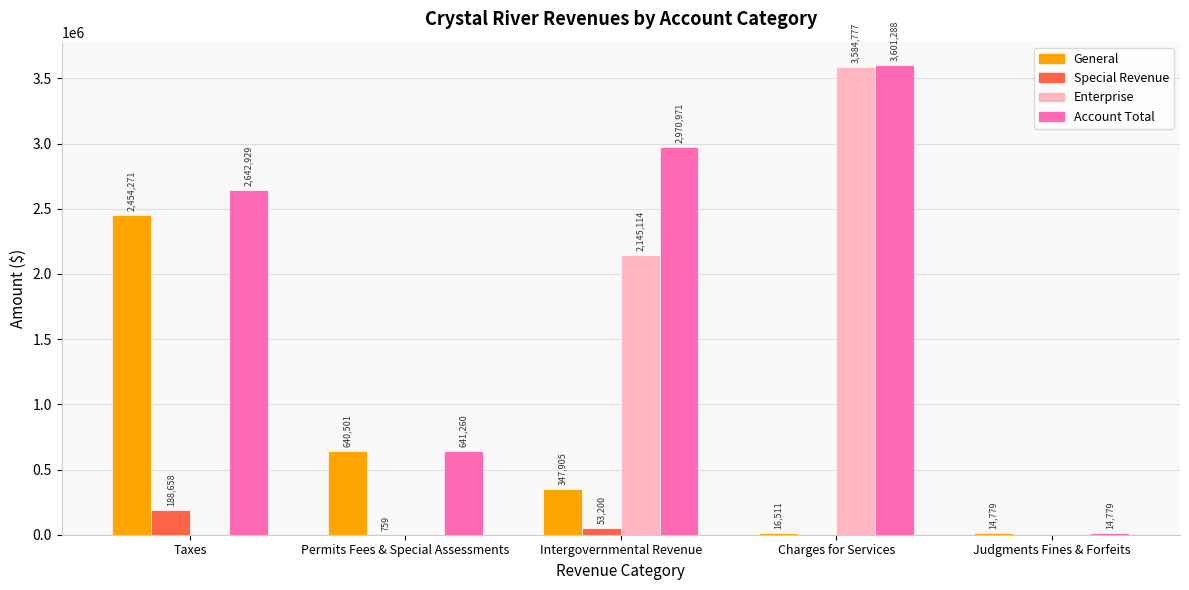

Reading left to right, what are all the values shown in this chart?

General: 2454271	640501	347905	16511	14779
Special Revenue: 188658	759	53200	0	0
Enterprise: 0	0	2145114	3584777	0
Account Total: 2642929	641260	2970971	3601288	14779